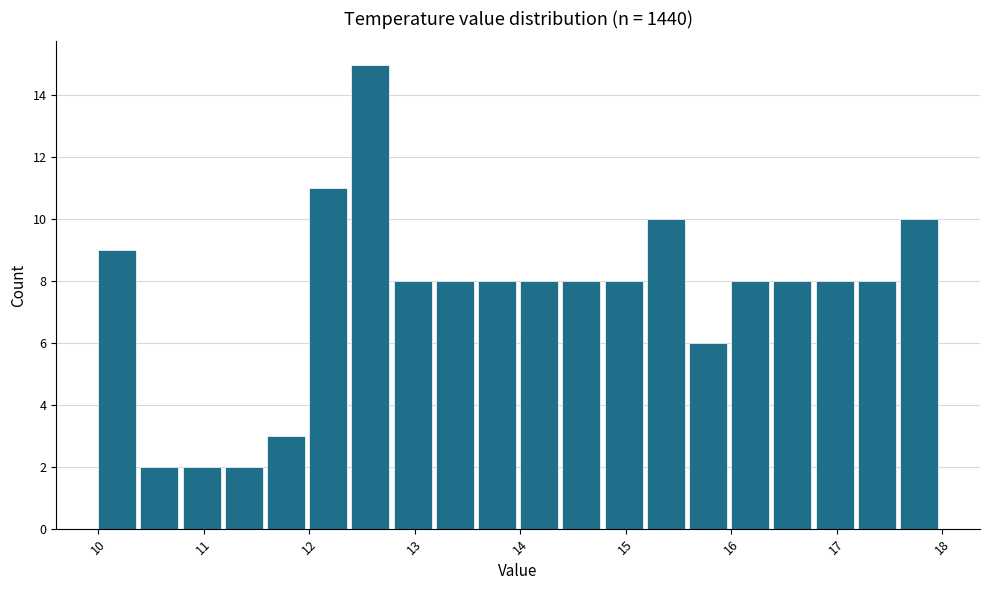

Reading left to right, list every bar in this chart as the range it spans on the x-axis followed by its height. The values are not printed on the chart, so give them approximately, as read against the axis.

10.0 to 10.4: 9
10.4 to 10.8: 2
10.8 to 11.2: 2
11.2 to 11.6: 2
11.6 to 12.0: 3
12.0 to 12.4: 11
12.4 to 12.8: 15
12.8 to 13.2: 8
13.2 to 13.6: 8
13.6 to 14.0: 8
14.0 to 14.4: 8
14.4 to 14.8: 8
14.8 to 15.2: 8
15.2 to 15.6: 10
15.6 to 16.0: 6
16.0 to 16.4: 8
16.4 to 16.8: 8
16.8 to 17.2: 8
17.2 to 17.6: 8
17.6 to 18.0: 10